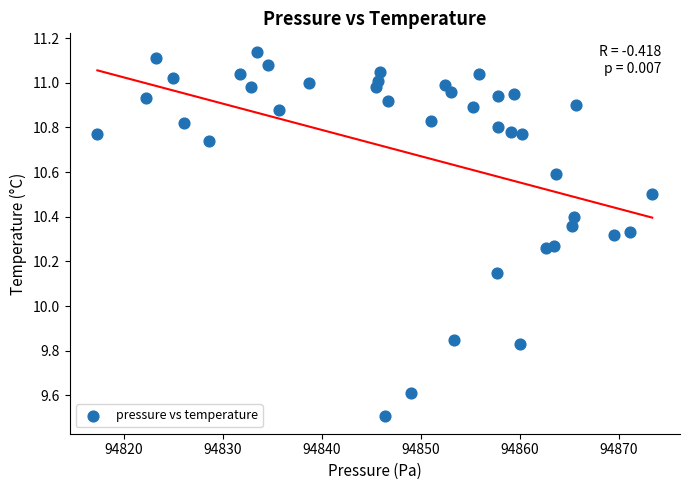

What is the range of Y values (max minus min)?

1.6